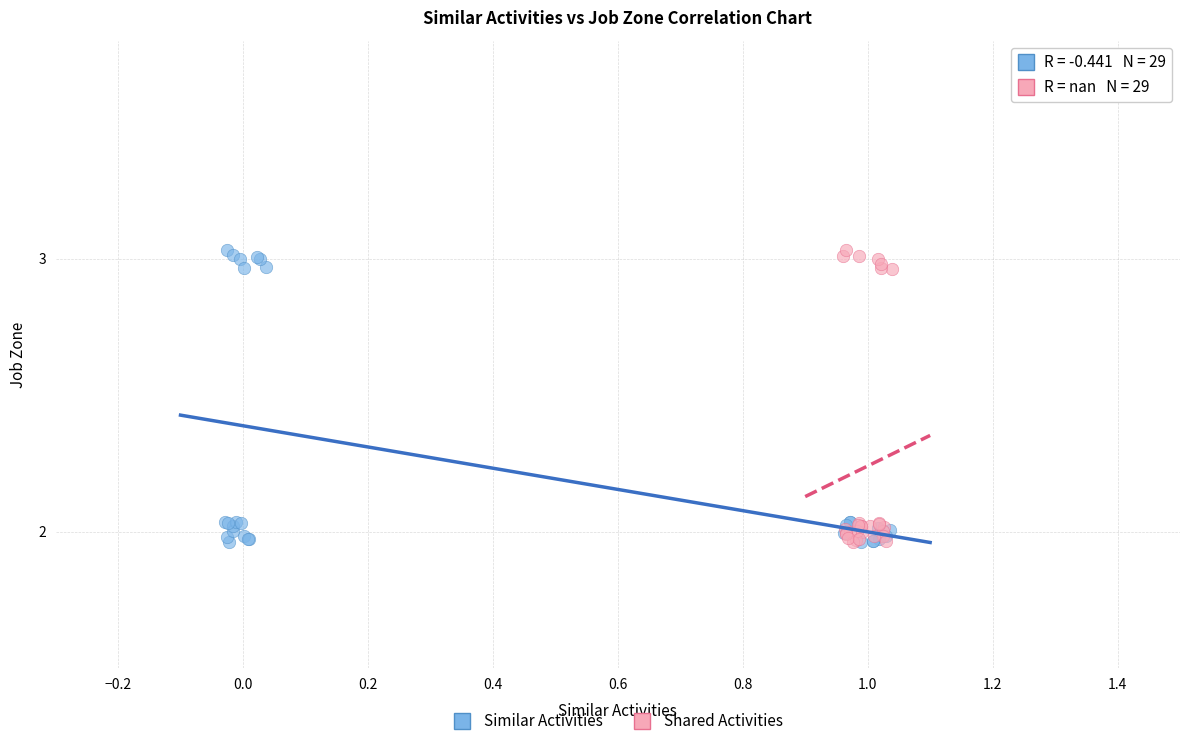

What are all the series names shown in the legend?

Similar Activities, Shared Activities